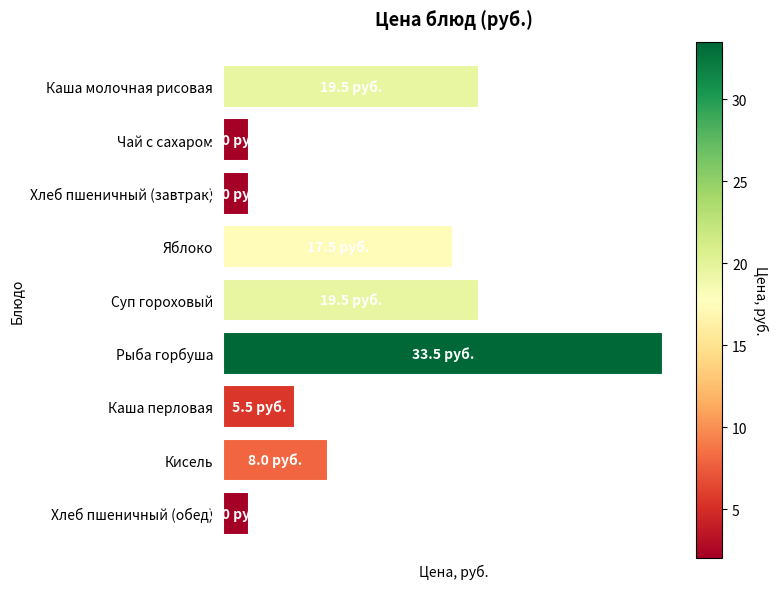

Rank the categories by value from highest to lowest.

Рыба горбуша, Каша молочная рисовая, Суп гороховый, Яблоко, Кисель, Каша перловая, Чай с сахаром, Хлеб пшеничный (завтрак), Хлеб пшеничный (обед)